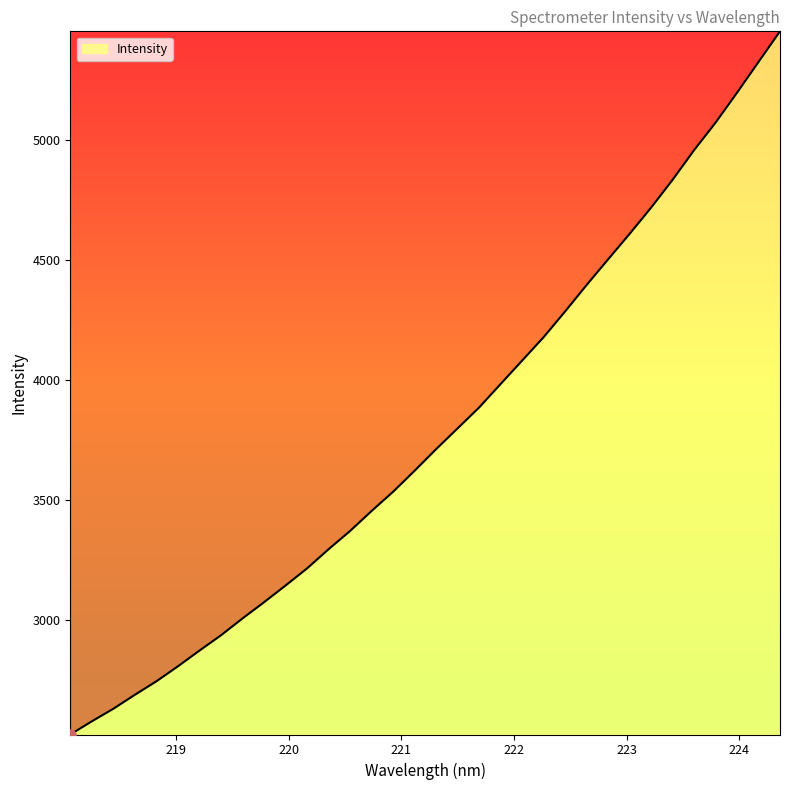

What is the sum of all values?

128453.5